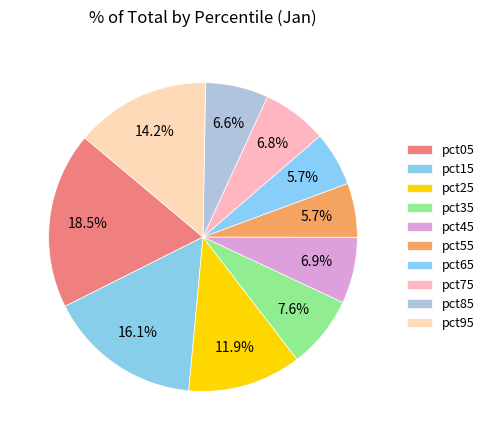

What is the total percentage of pct85 and pct55?

12.2%